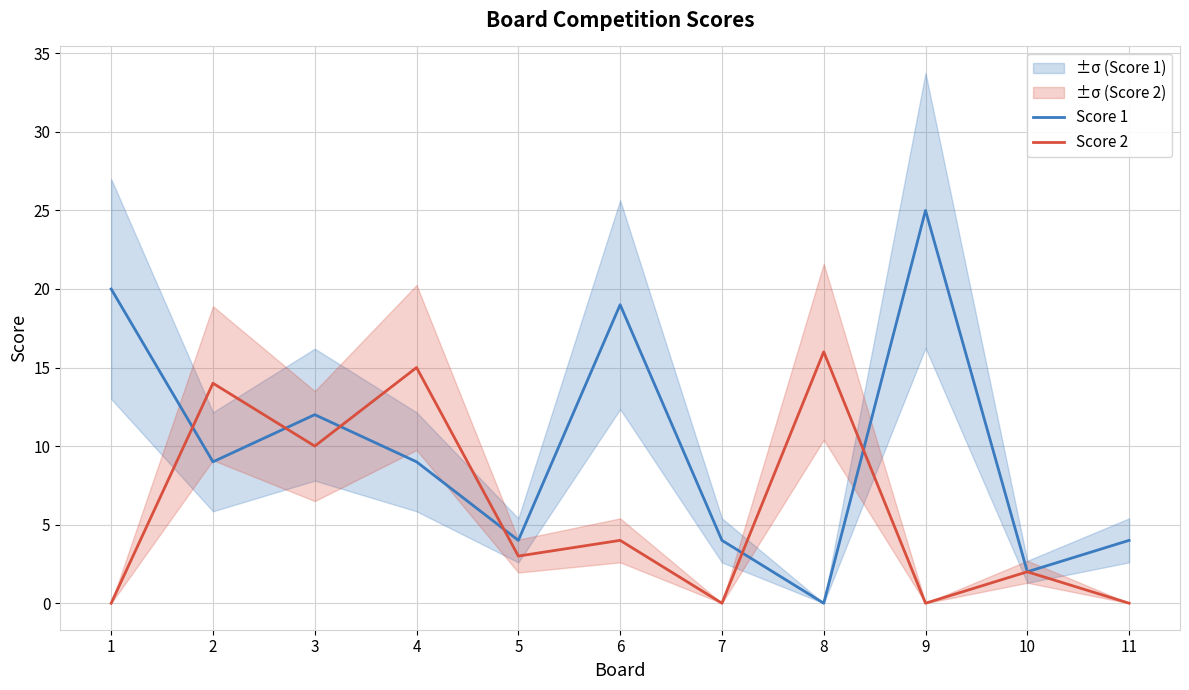

At which category does Score 2 reach its first local valley?

3